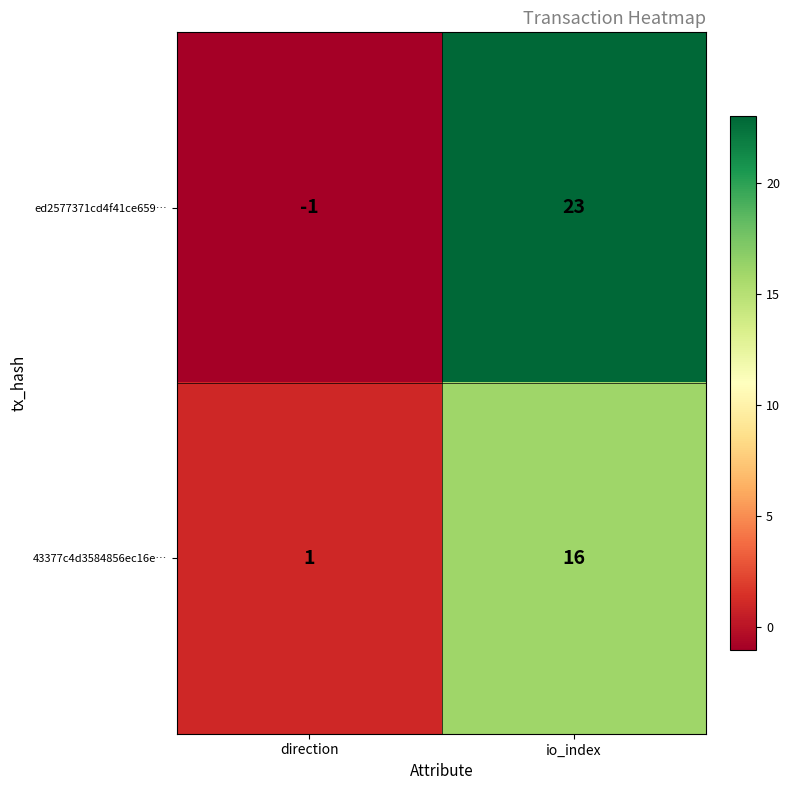

How many series are shown in this chart?

2